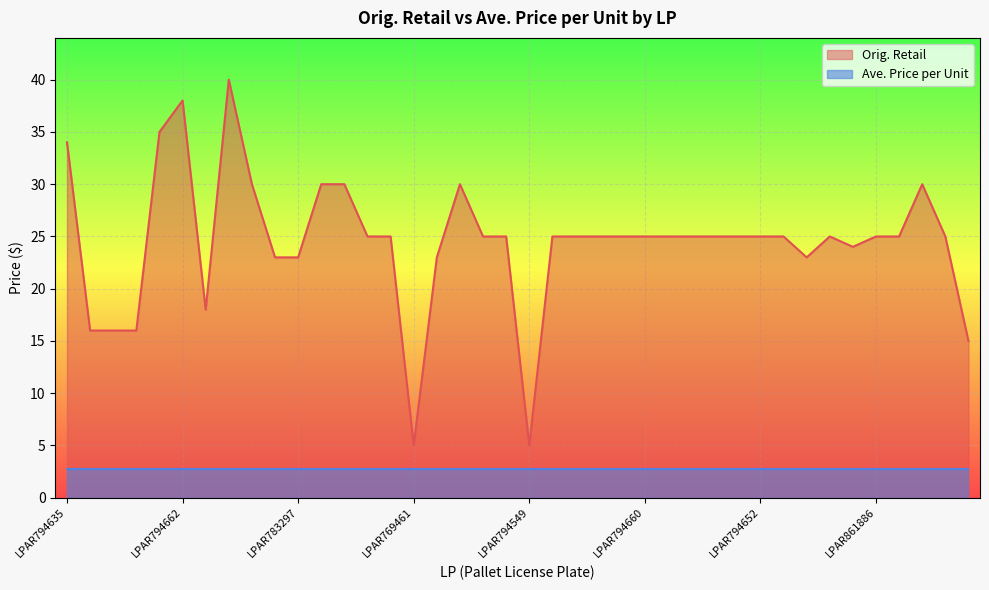

How many lines are shown in the chart?

2